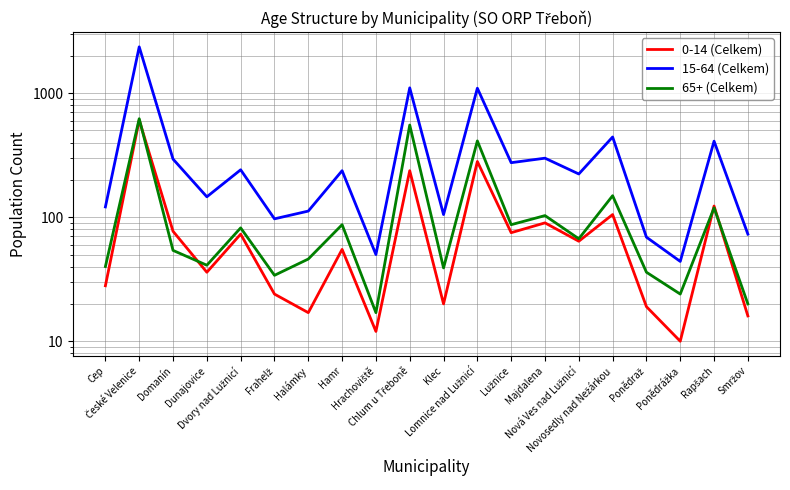

Rank the series at Klec from highest to lowest value.

15-64 (Celkem), 65+ (Celkem), 0-14 (Celkem)